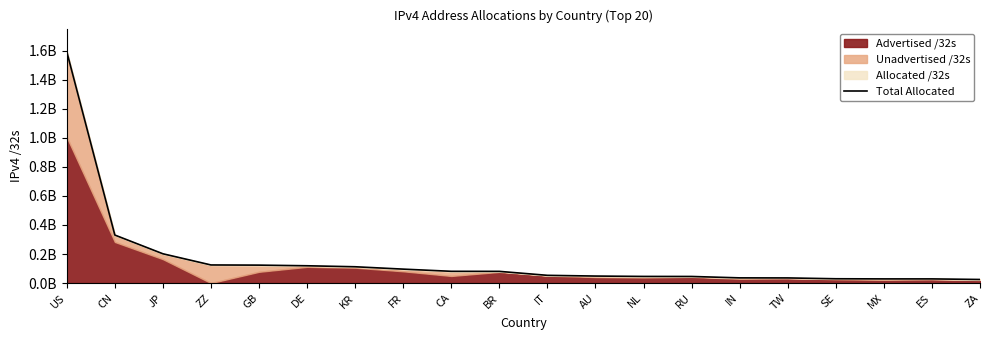

What is the change in value from US to BR?

-1512340864